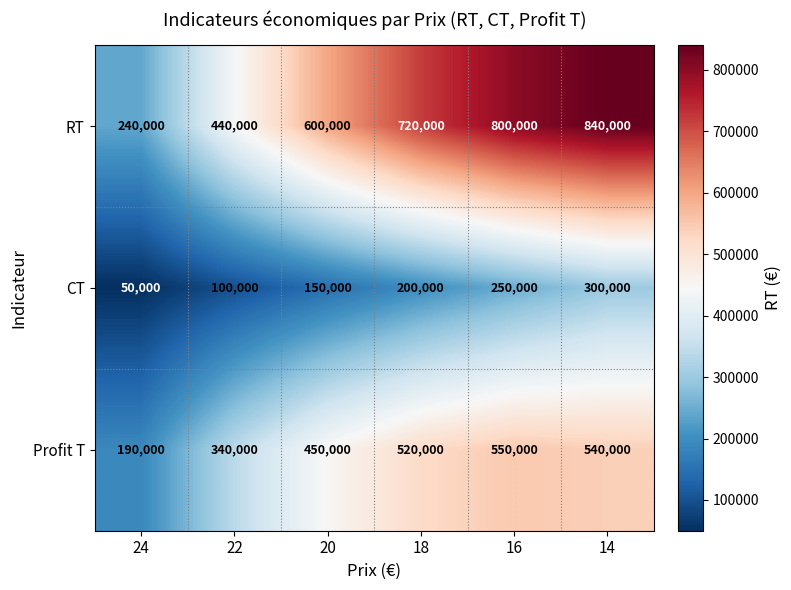

Which series changed the most between 18 and 14?

RT